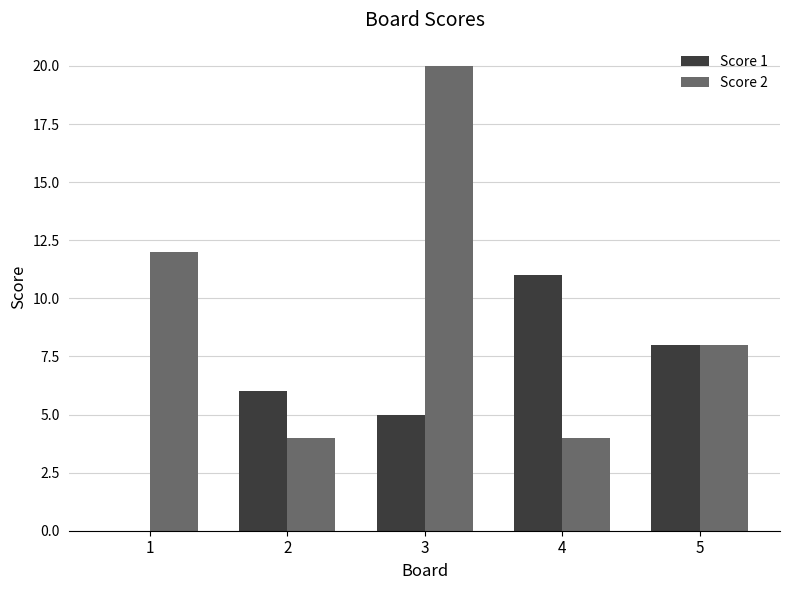

What is the sum of all Score 2 values?

48